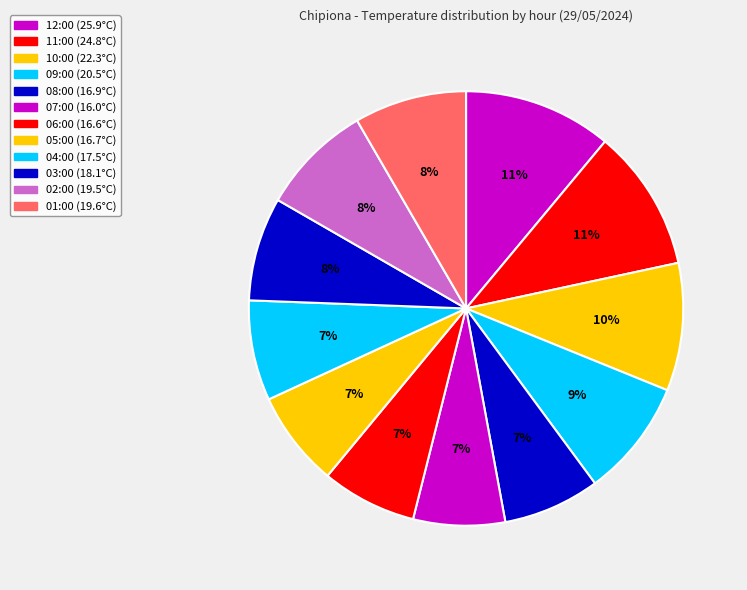

What is the smallest slice in the pie chart?

07:00